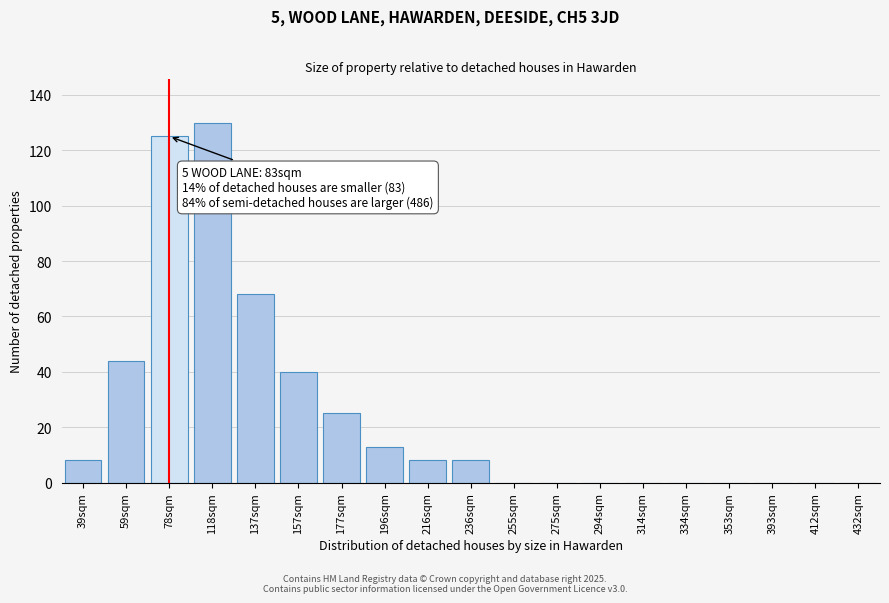

Reading left to right, transcribe all the data shown in this chart.

39sqm=8	59sqm=44	78sqm=125	118sqm=130	137sqm=68	157sqm=40	177sqm=25	196sqm=13	216sqm=8	236sqm=8	255sqm=0	275sqm=0	294sqm=0	314sqm=0	334sqm=0	353sqm=0	393sqm=0	412sqm=0	432sqm=0